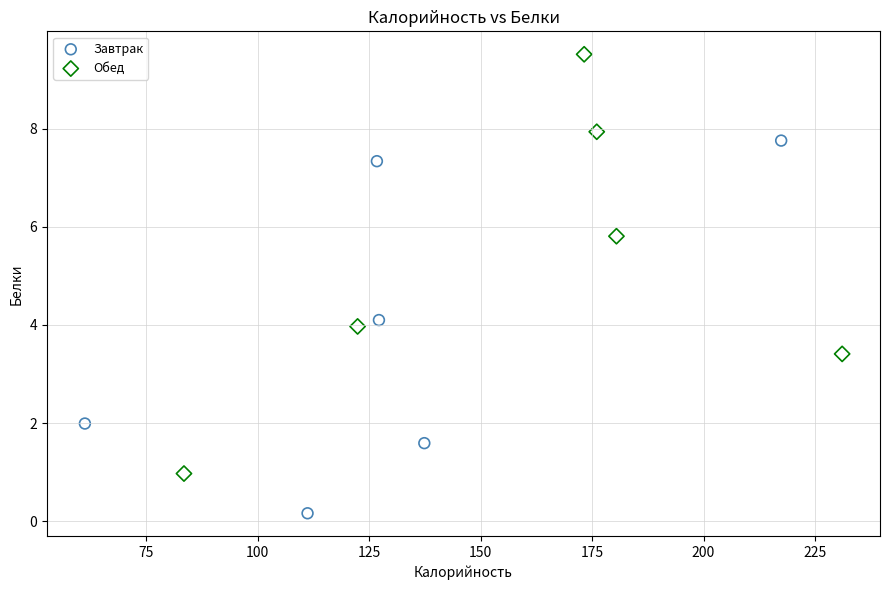

Which series reaches the maximum Y coordinate?

Обед